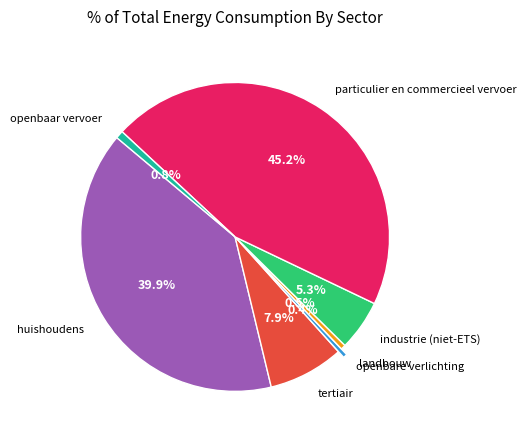

Count the number of slices in the pie.

7